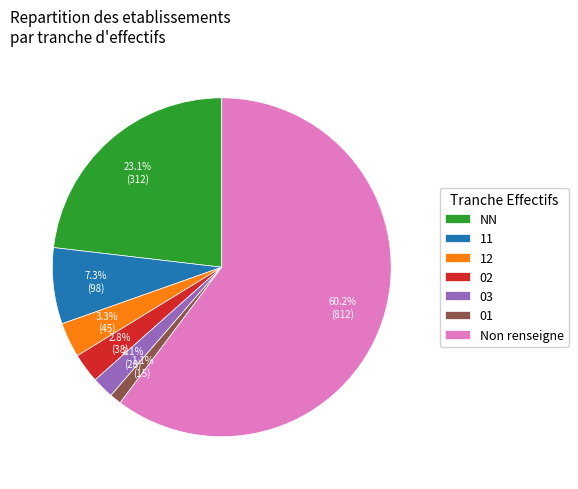

Count the number of slices in the pie.

7